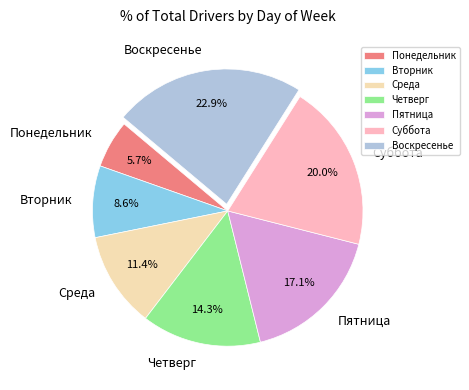

How many segments does this pie chart have?

7